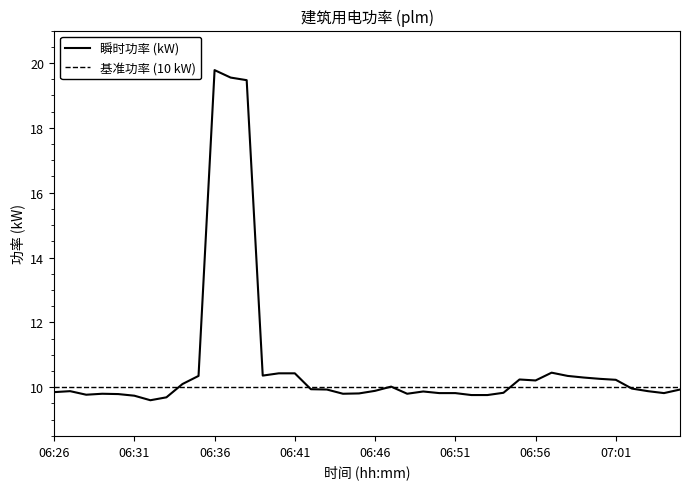

What is the sum of all values?

428.3